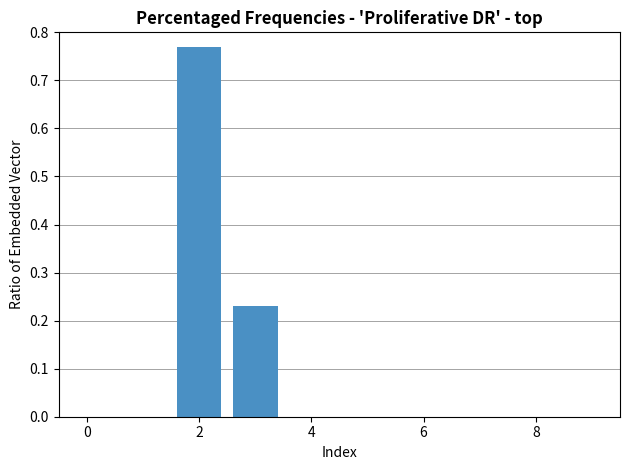

The chart shows a value of 0.0 at 4. True or false?

True